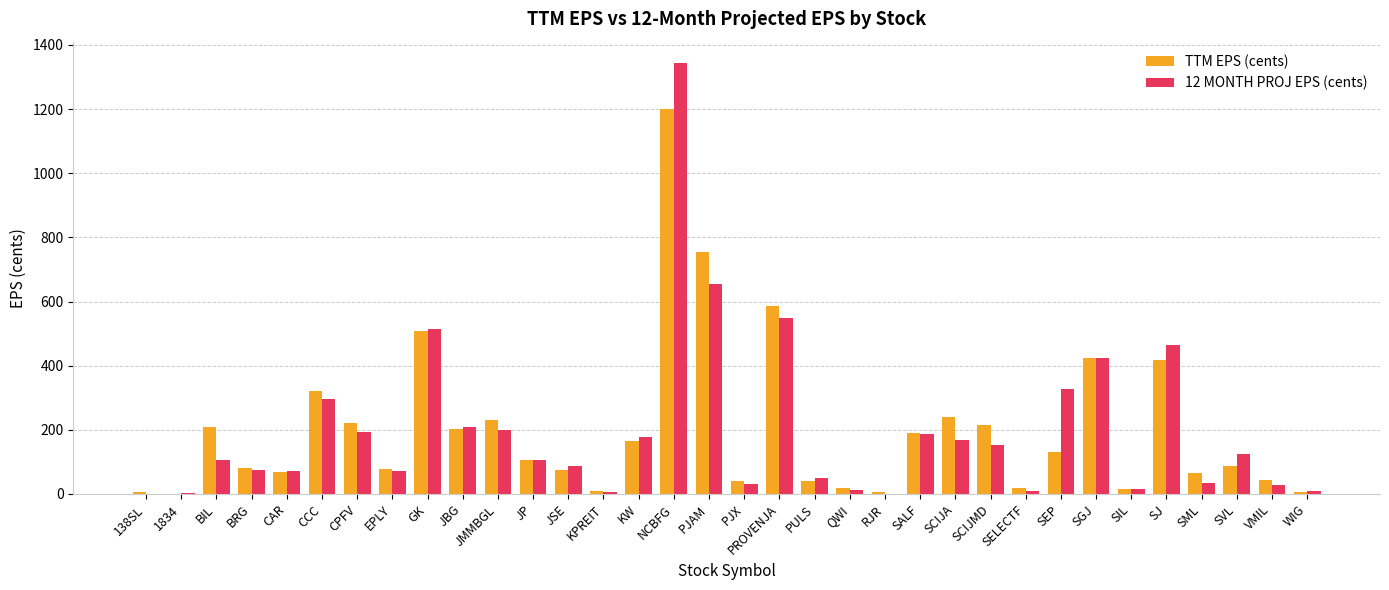

At which category does the chart reach its peak across all series?

NCBFG